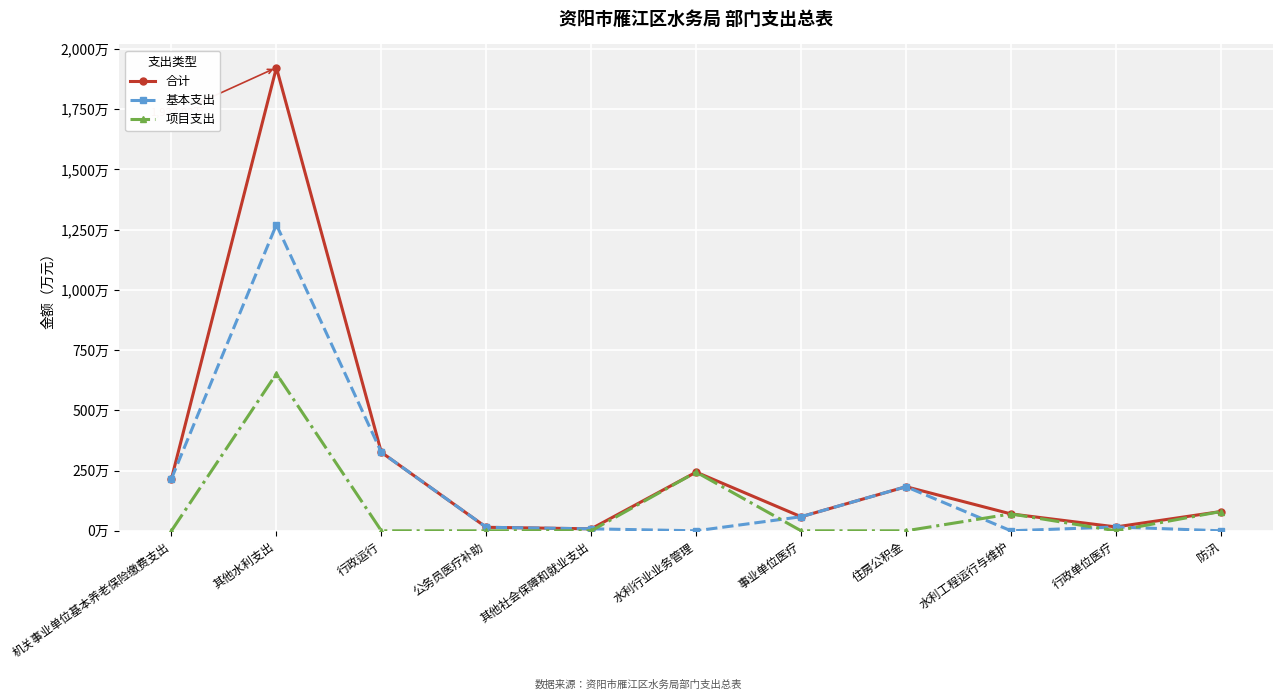

What are all the series names shown in the legend?

合计, 基本支出, 项目支出